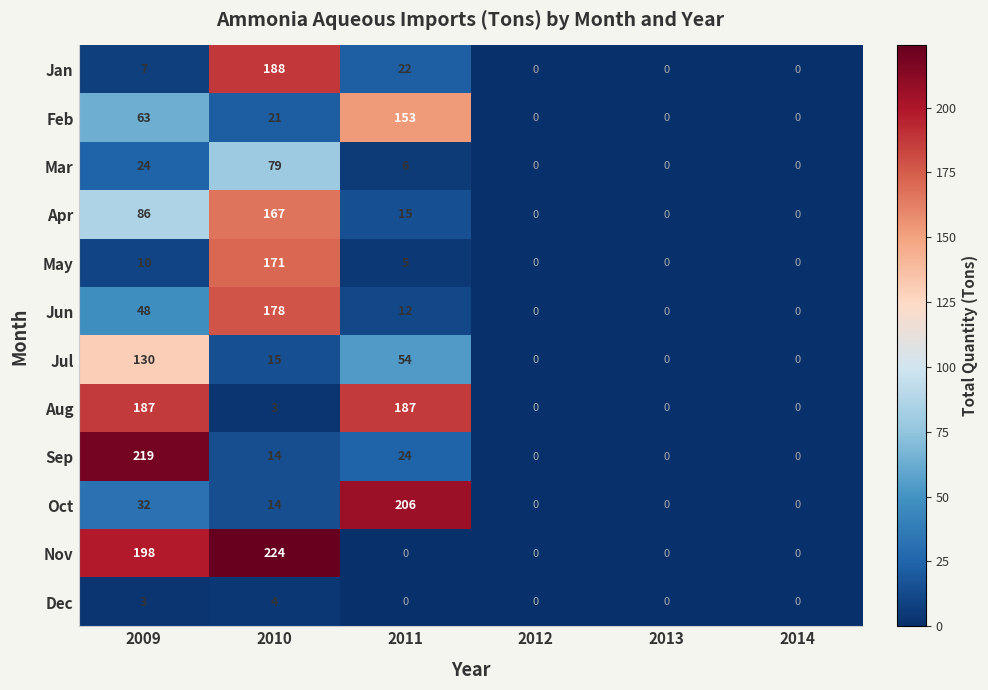

How many positive values does the Mar series have?

3